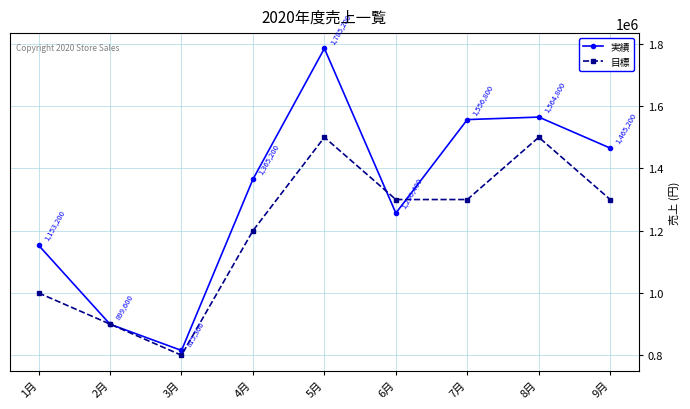

What is the sum of all 目標 values?

10800000